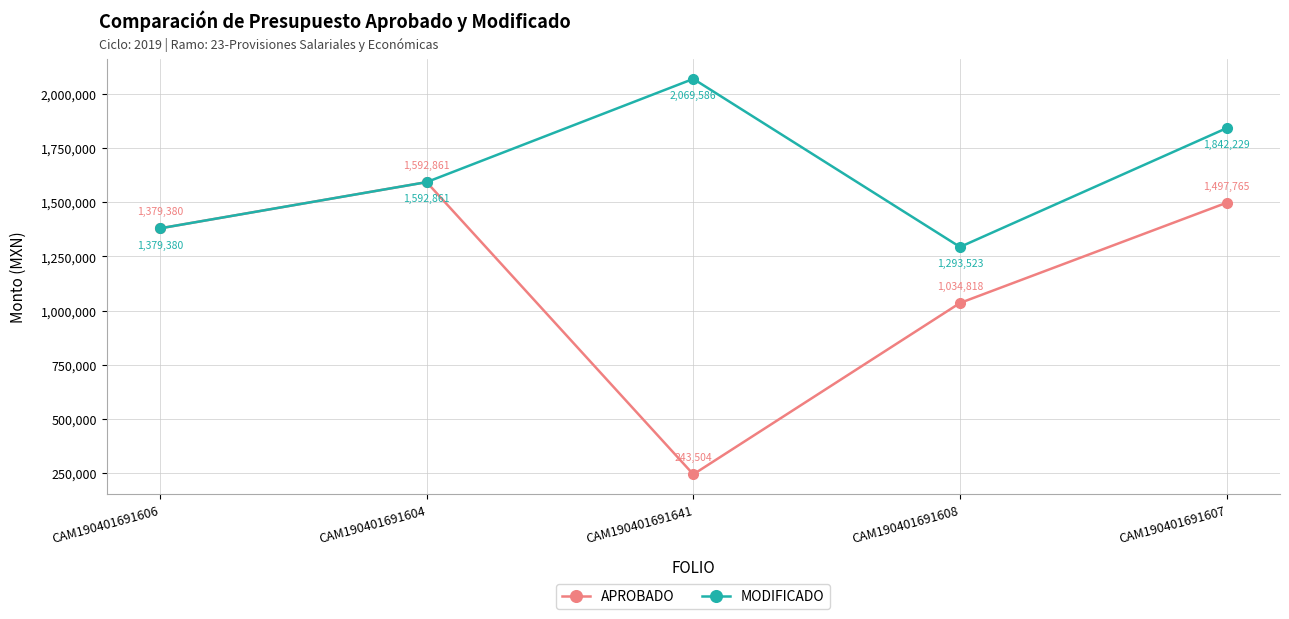

True or false: MODIFICADO has a value of 1592861.2 at CAM190401691604.

True